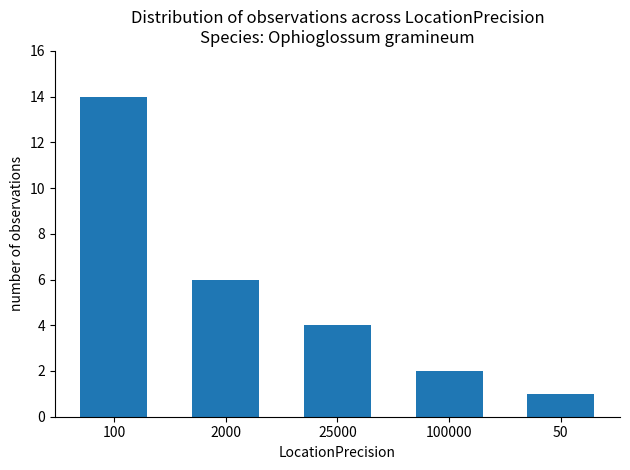

At which category does the chart reach its peak across all series?

100